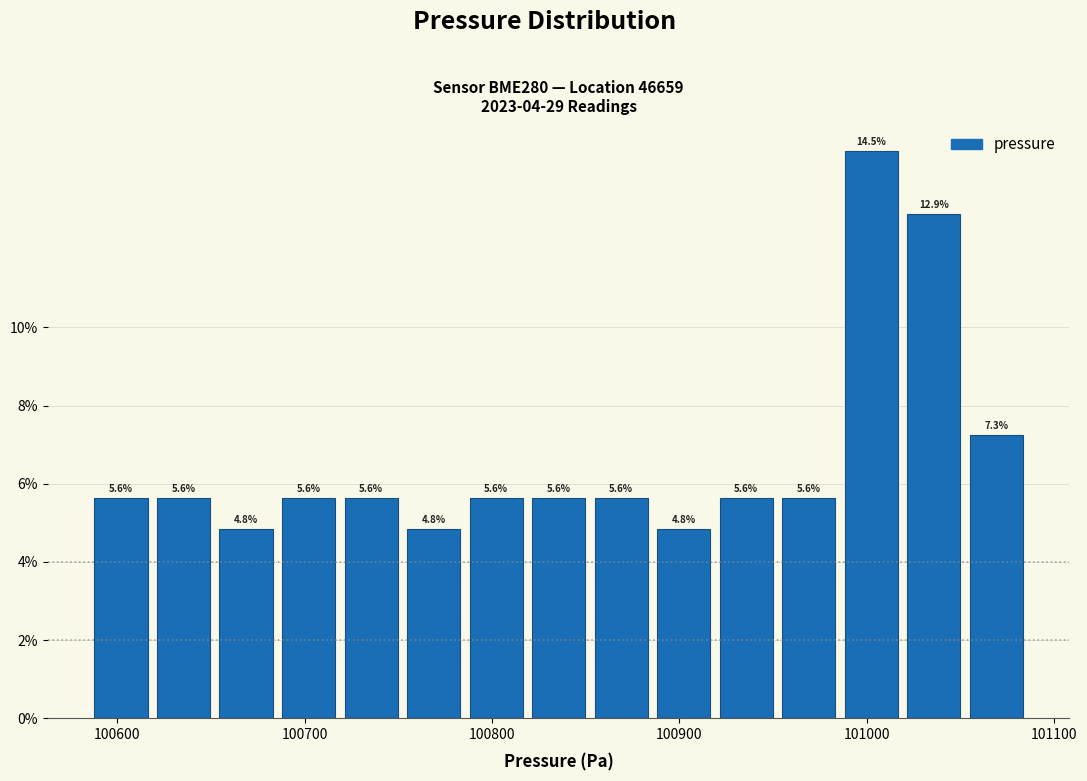

Around what value on the x-axis is the tallest bar? Give the approximate position of its centre, as read against the axis.

101000